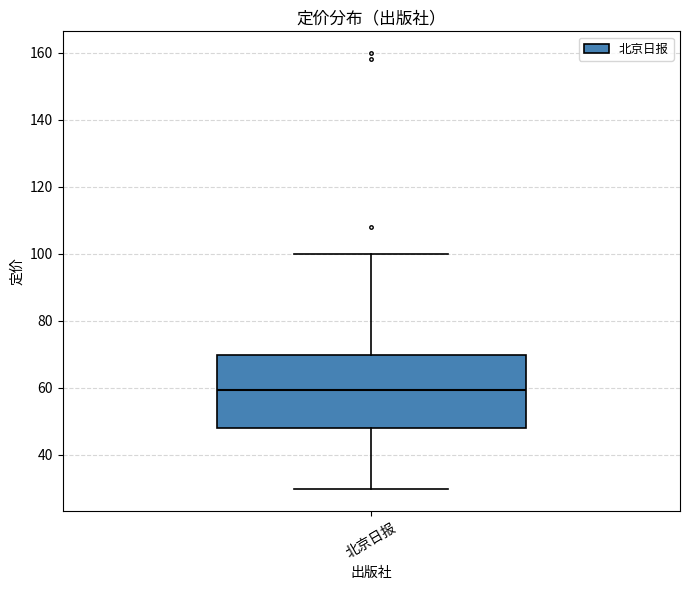

Transcribe this box plot: give where the median line is, the range the box spans, and where the two whiskers end, as read against the y-axis. The values are not printed on the chart, so give them approximately, as read against the axis.

median 60, box 48 to 70, whiskers 30 to 100